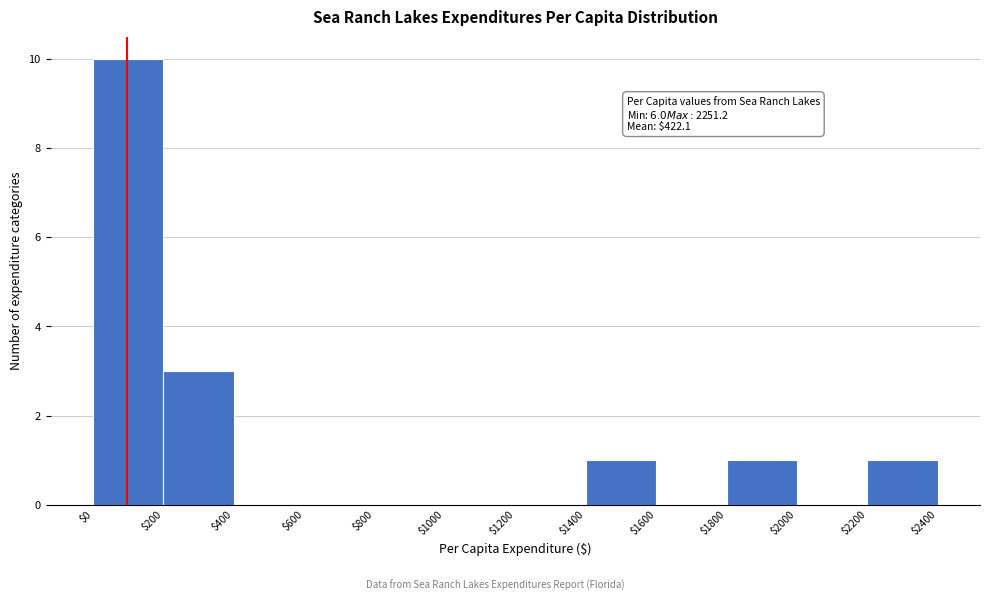

Which range on the x-axis has the tallest bar?

$0 to $200